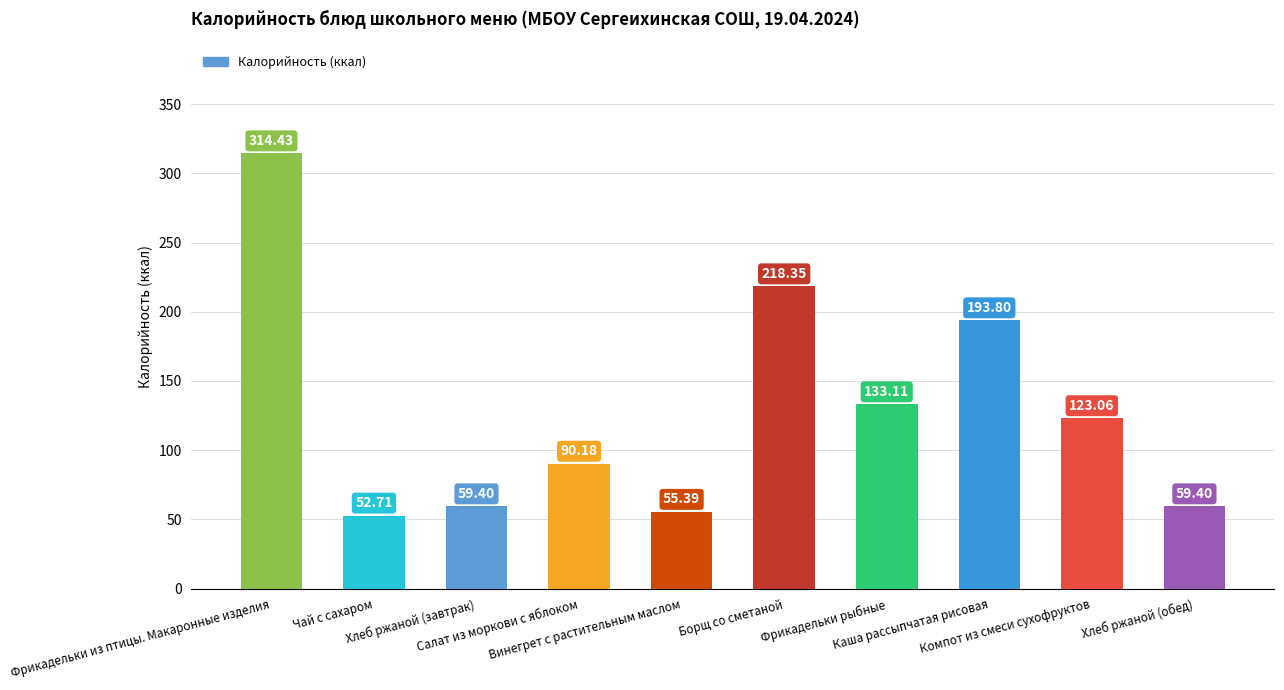

What is the greatest value displayed?

314.4